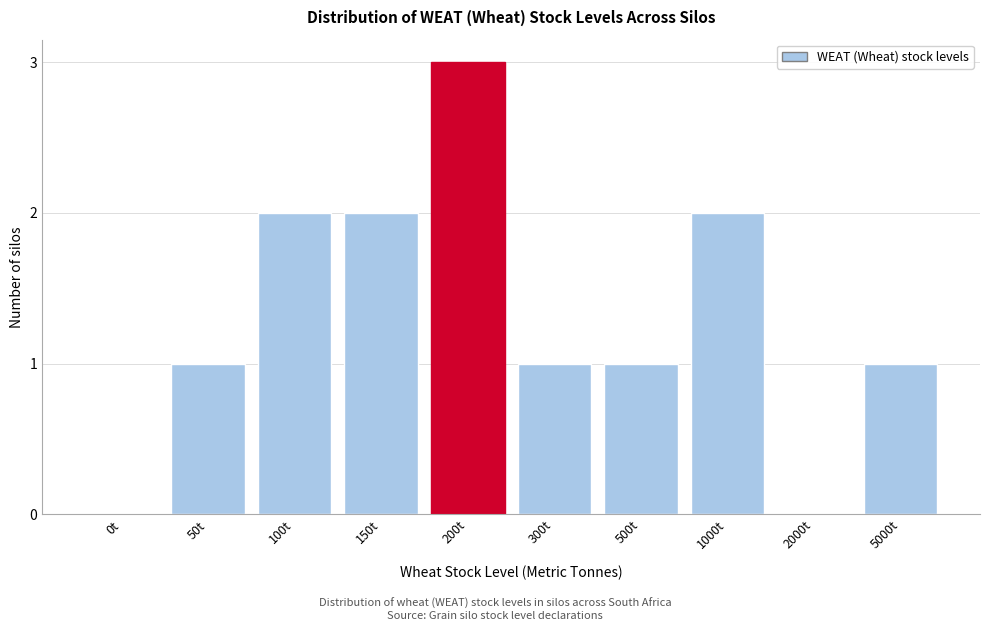

Reading left to right, extract all data points from this chart.

0t=0	50t=1	100t=2	150t=2	200t=3	300t=1	500t=1	1000t=2	2000t=0	5000t=1